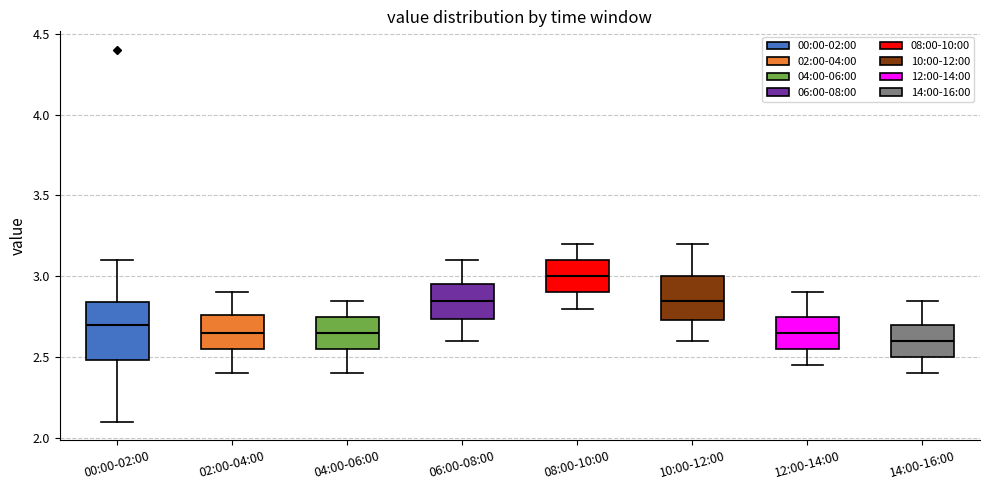

Reading left to right, transcribe this box plot: for each box, give where its median line is, the range the box spans, and where its two whiskers end, as read against the y-axis. The values are not printed on the chart, so give them approximately, as read against the axis.

00:00-02:00: median 2.70, box 2.50 to 2.85, whiskers 2.10 to 3.10
02:00-04:00: median 2.65, box 2.55 to 2.75, whiskers 2.40 to 2.90
04:00-06:00: median 2.65, box 2.55 to 2.75, whiskers 2.40 to 2.85
06:00-08:00: median 2.85, box 2.75 to 2.95, whiskers 2.60 to 3.10
08:00-10:00: median 3.00, box 2.90 to 3.10, whiskers 2.80 to 3.20
10:00-12:00: median 2.85, box 2.75 to 3.00, whiskers 2.60 to 3.20
12:00-14:00: median 2.65, box 2.55 to 2.75, whiskers 2.45 to 2.90
14:00-16:00: median 2.60, box 2.50 to 2.70, whiskers 2.40 to 2.85